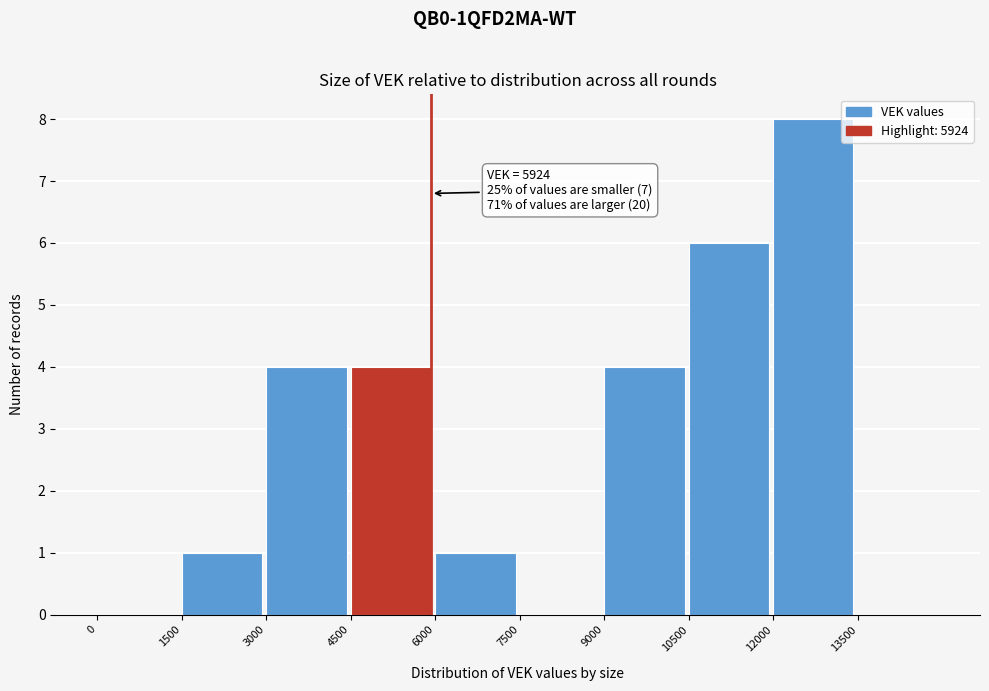

Over which range of the x-axis is the bar tallest?

12000 to 13500